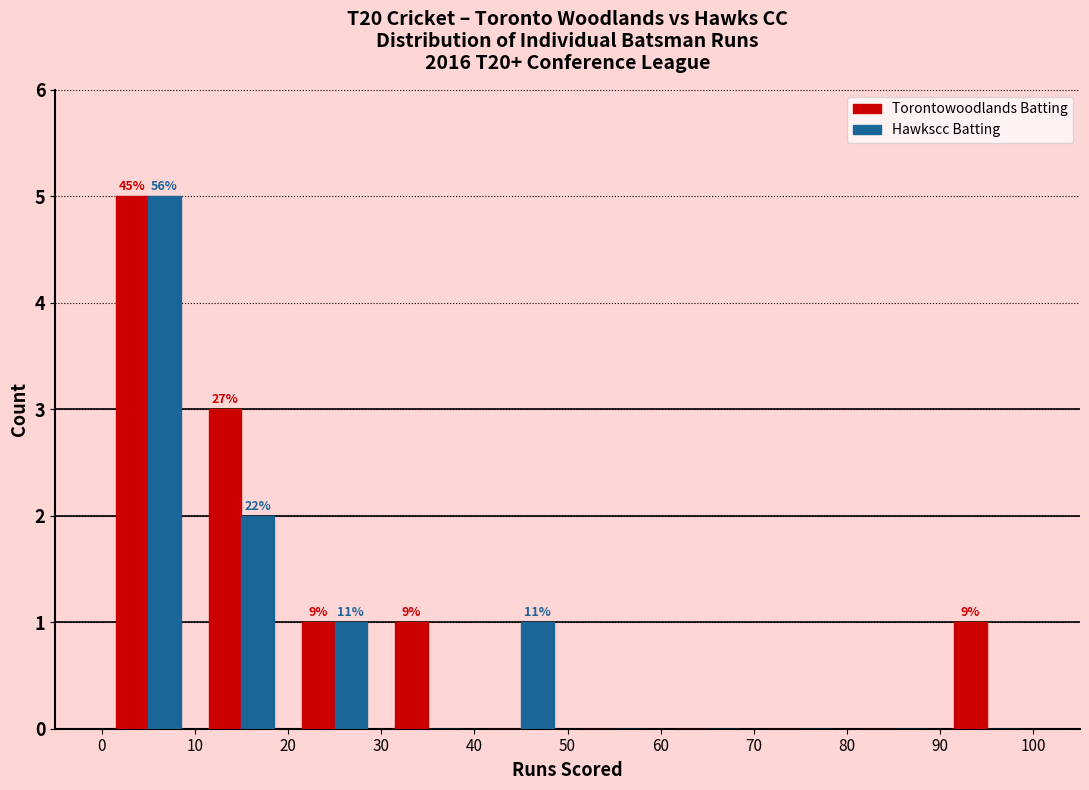

In the Torontowoodlands Batting series, which range on the x-axis has the tallest bar?

0 to 10